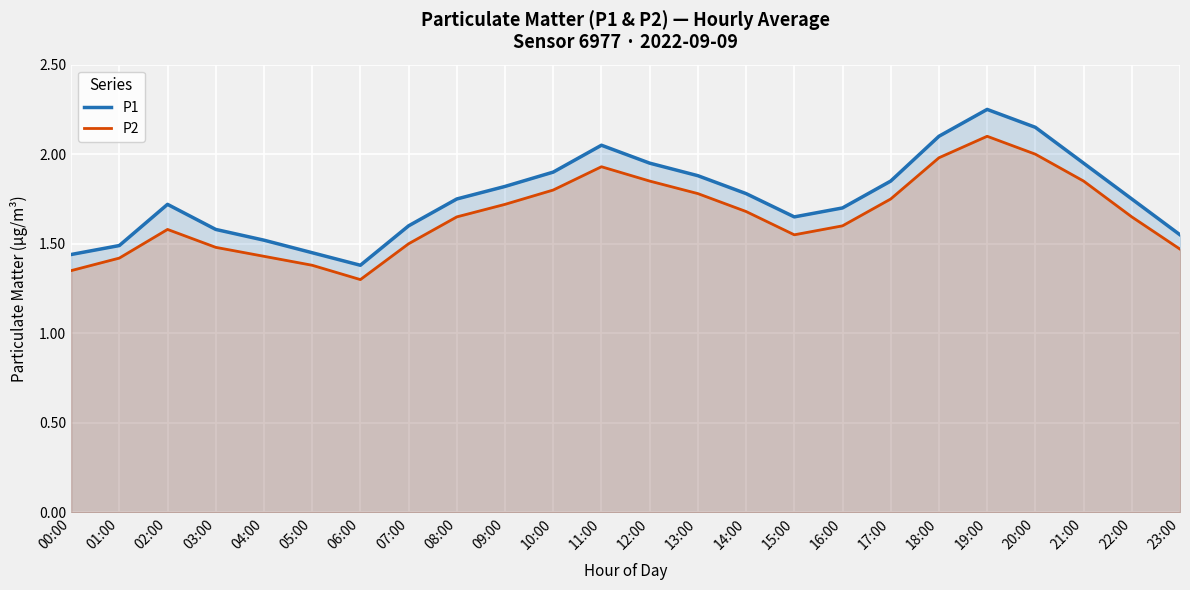

At which category is the sum across all series the highest?

19:00